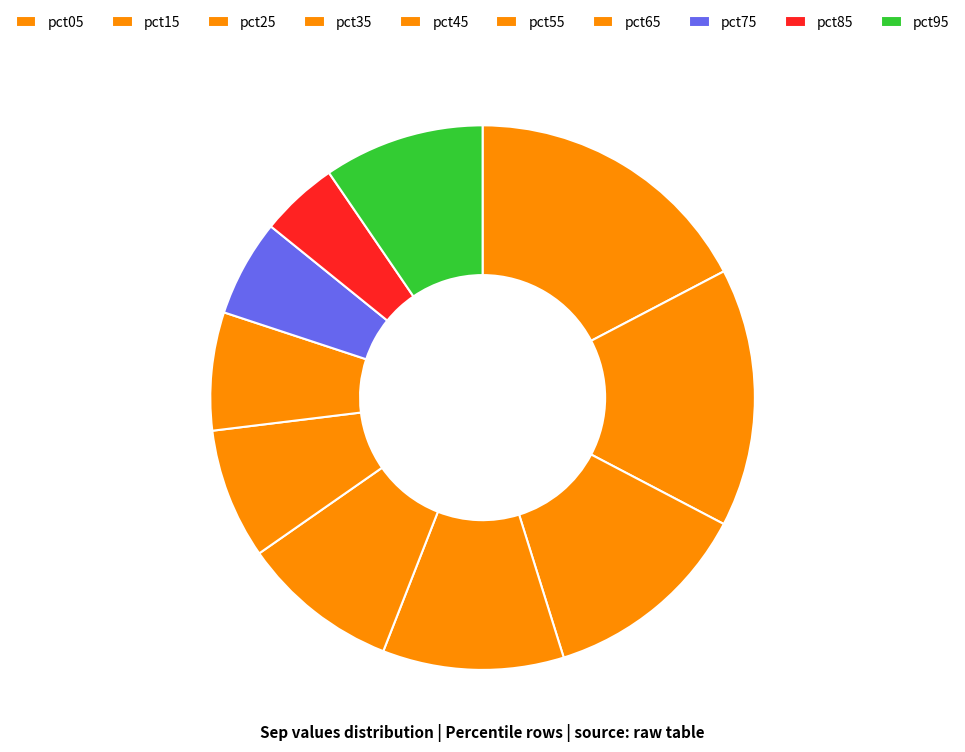

Do pct25 and pct65 together represent more than half of the pie?

No